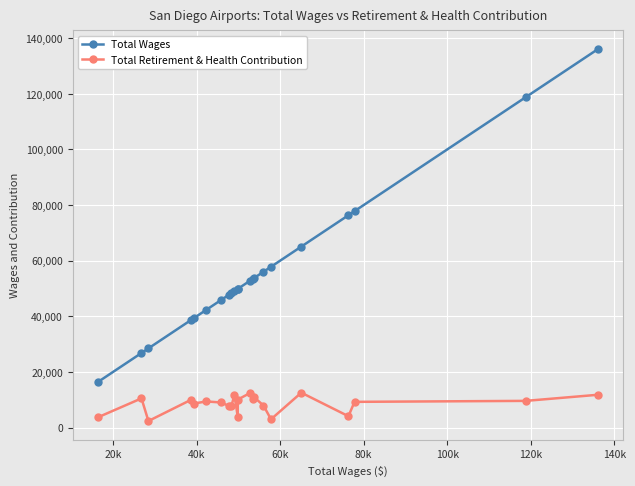

True or false: Total Retirement & Health Contribution and Total Wages cross at least once.

False